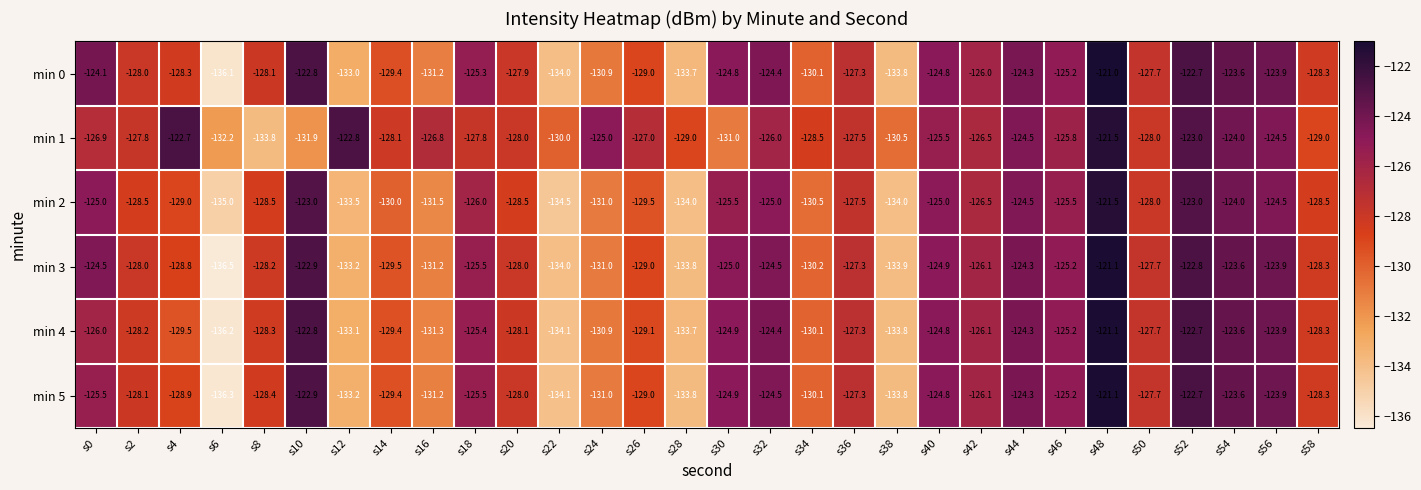

Which series has the largest total across all categories?

min 1